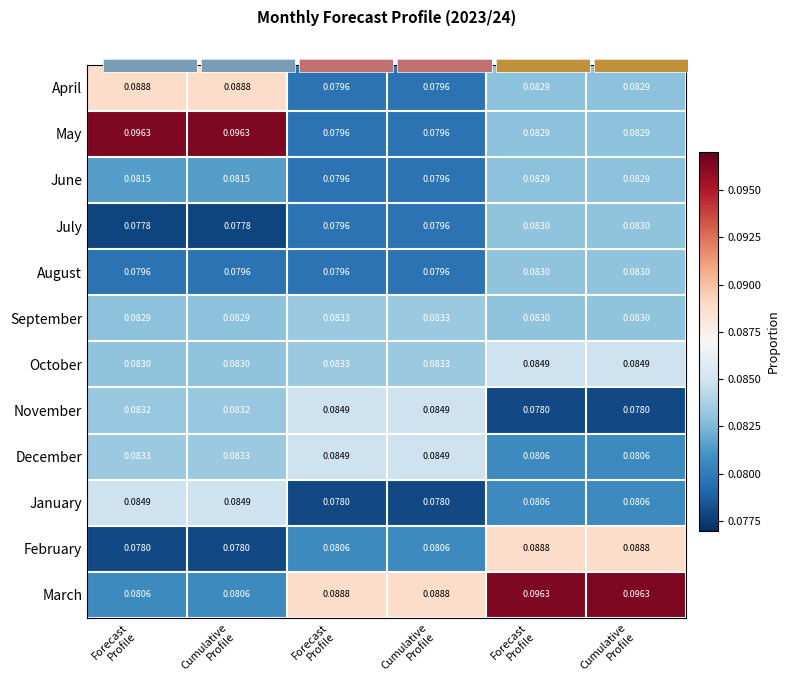

Count the number of data series in this chart.

12